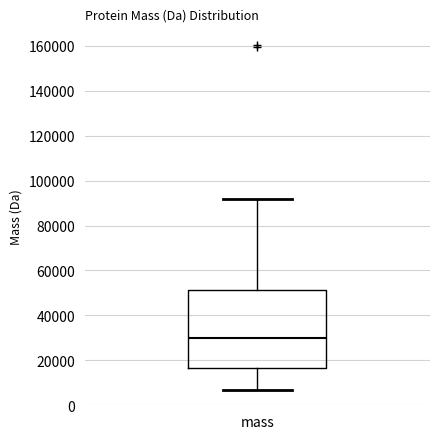

Where is the lower edge of the box for mass on the y-axis? The values are not printed on the chart, so give them approximately, as read against the axis.

16000